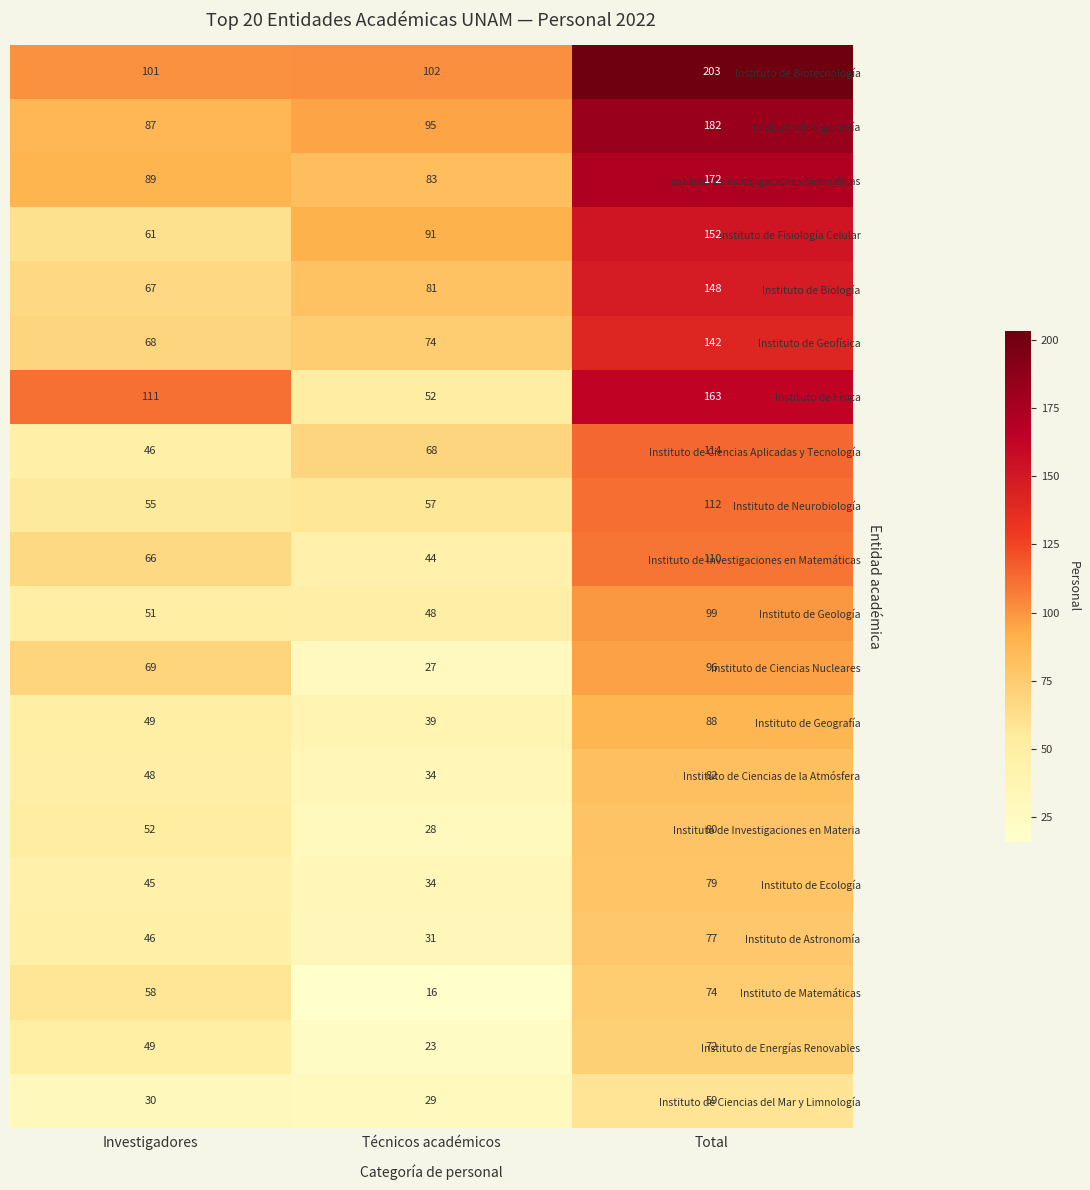

Rank the categories by Instituto de Investigaciones en Materia value from lowest to highest.

Técnicos académicos, Investigadores, Total